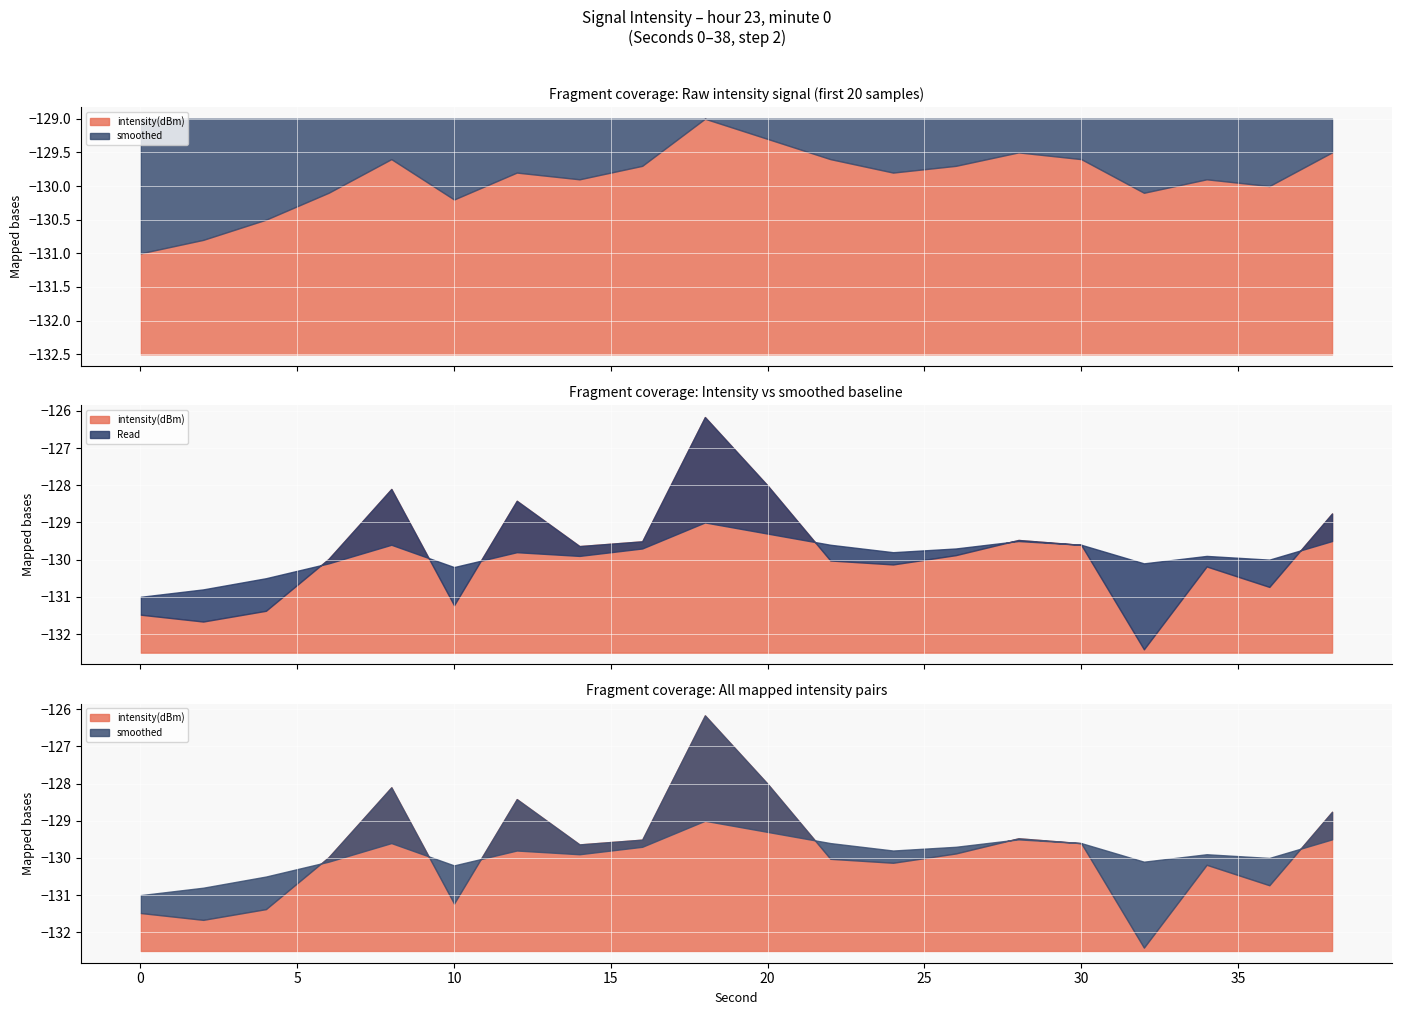

List the labels in order of smoothed value, largest first.

9, 10, 14, 19, 4, 11, 15, 8, 13, 6, 12, 7, 17, 18, 3, 16, 5, 2, 1, 0